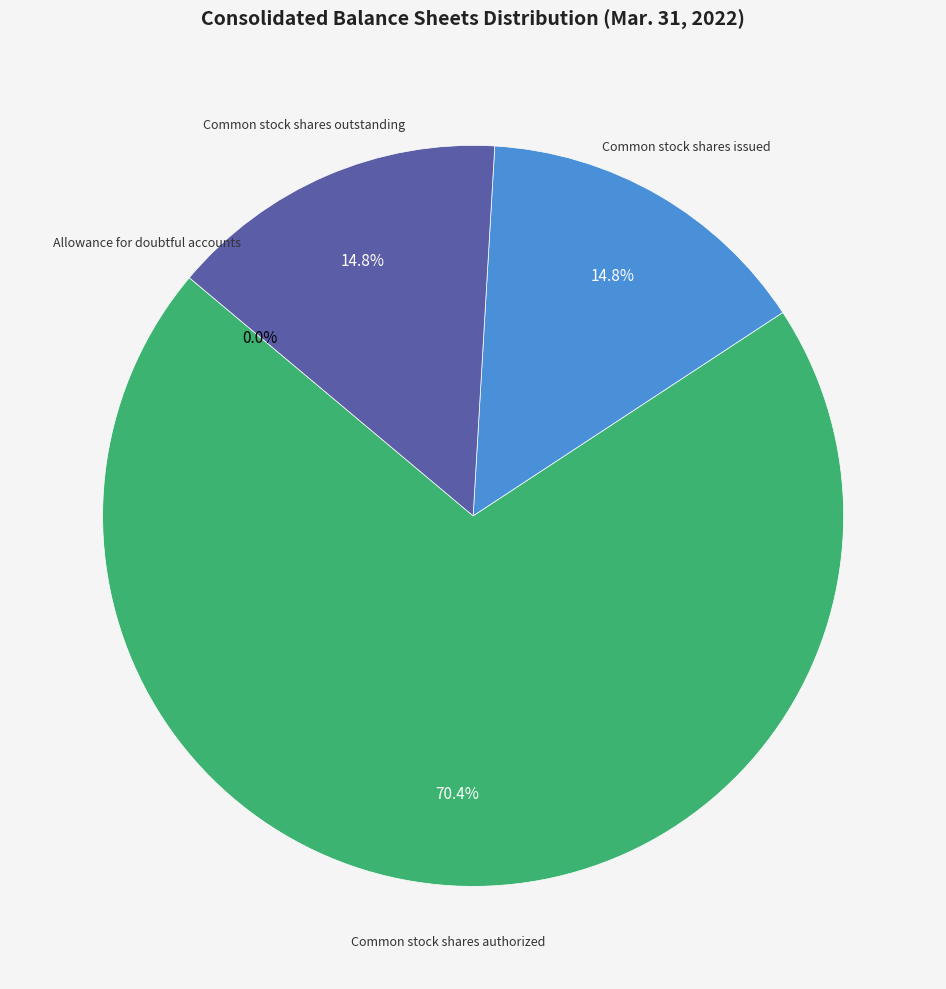

Is there a majority slice in this chart?

Yes